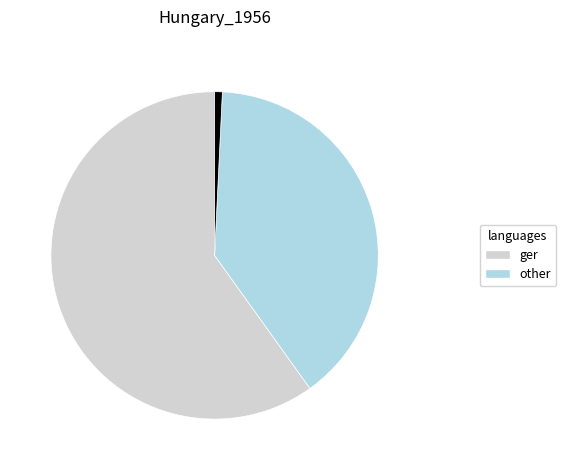

Is there a majority slice in this chart?

Yes